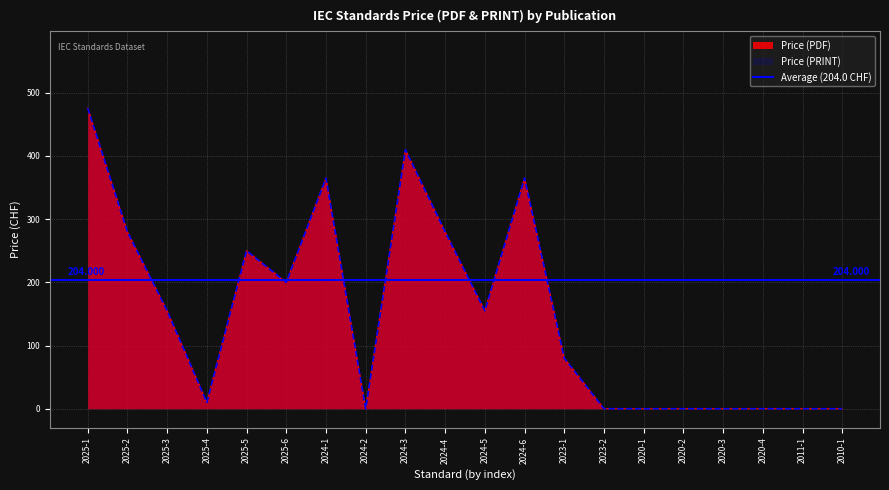

What is the sum of all Price (PRINT) values?

3026